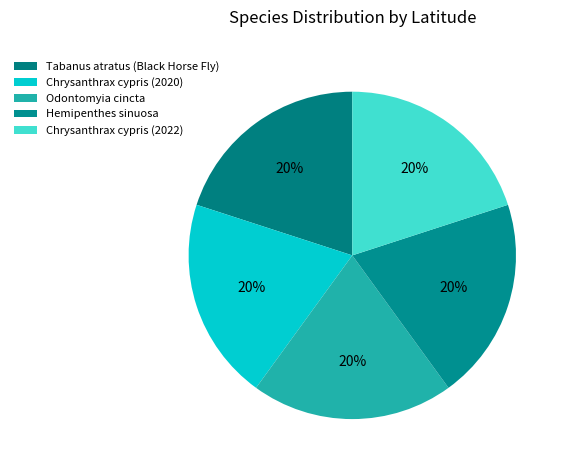

To the nearest percent, what is the average slice percentage?

20%